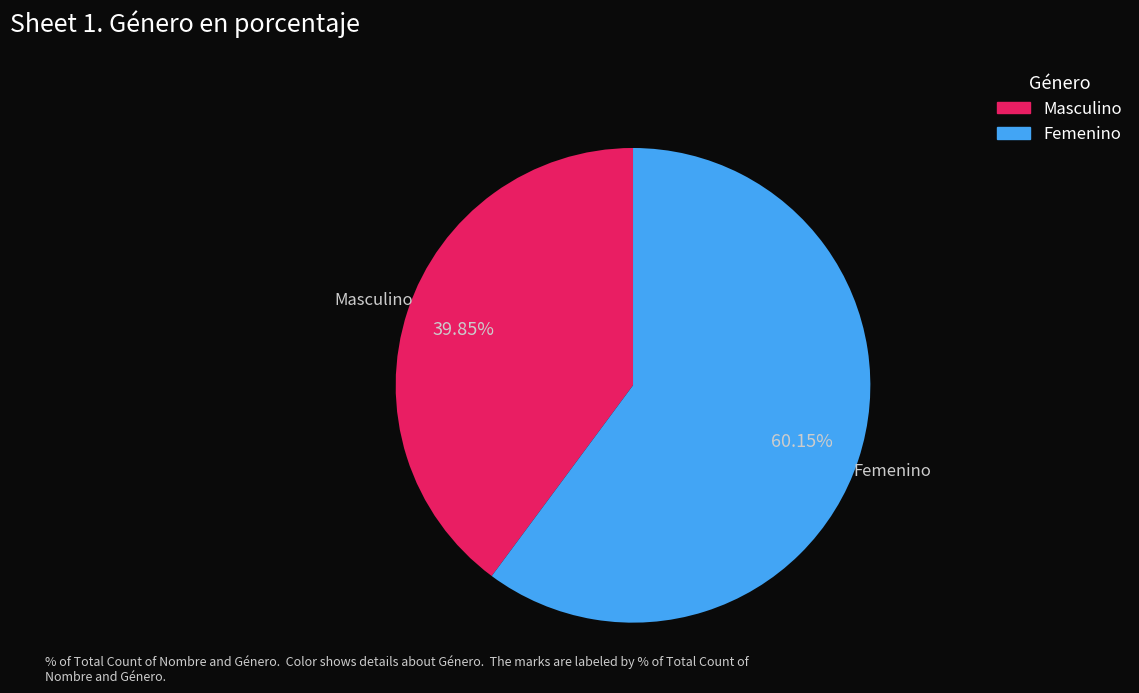

Is there any slice that represents more than half of the pie?

Yes